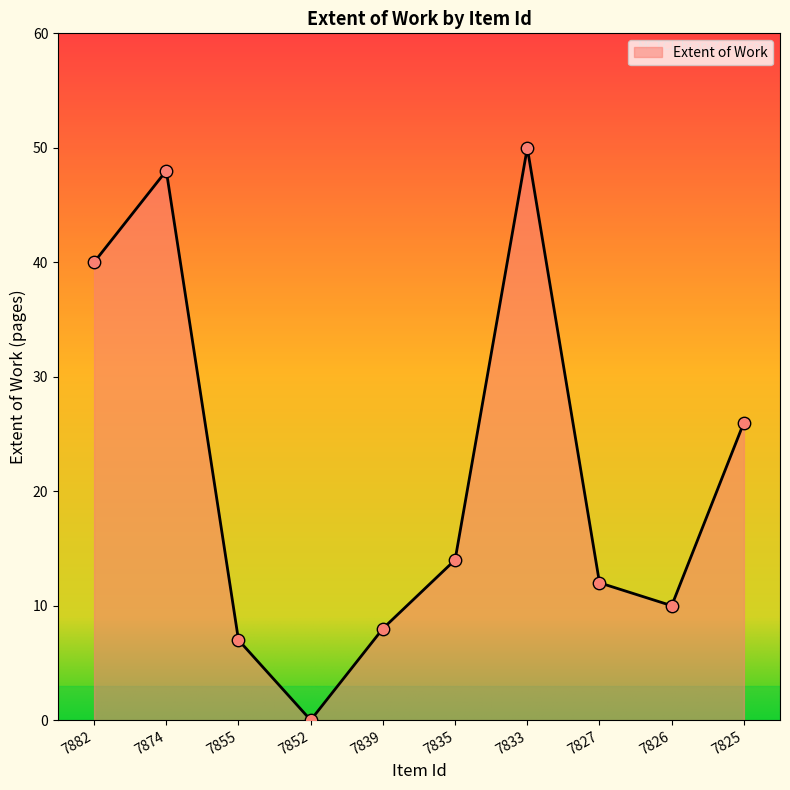

What is the change in value from 7874 to 7825?

-22